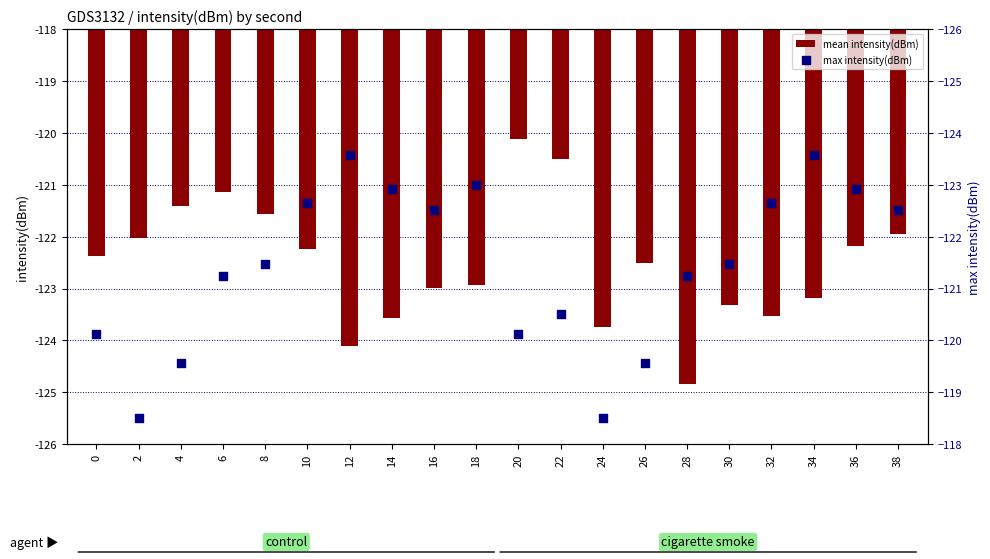

Is the value of max intensity(dBm) at 24 greater than the value of mean intensity(dBm) at 24?

No